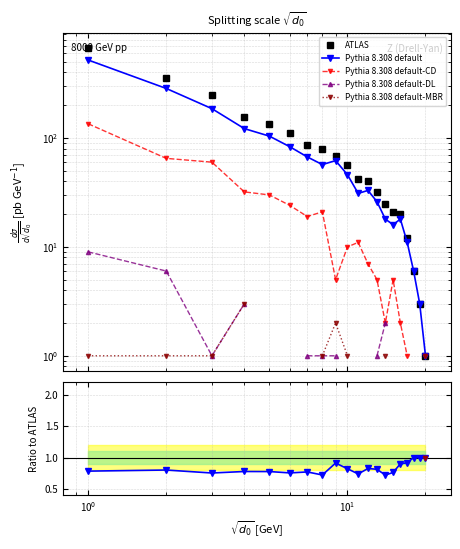

True or false: Pythia 8.308 default-CD has more than 0 interior local peaks.

True